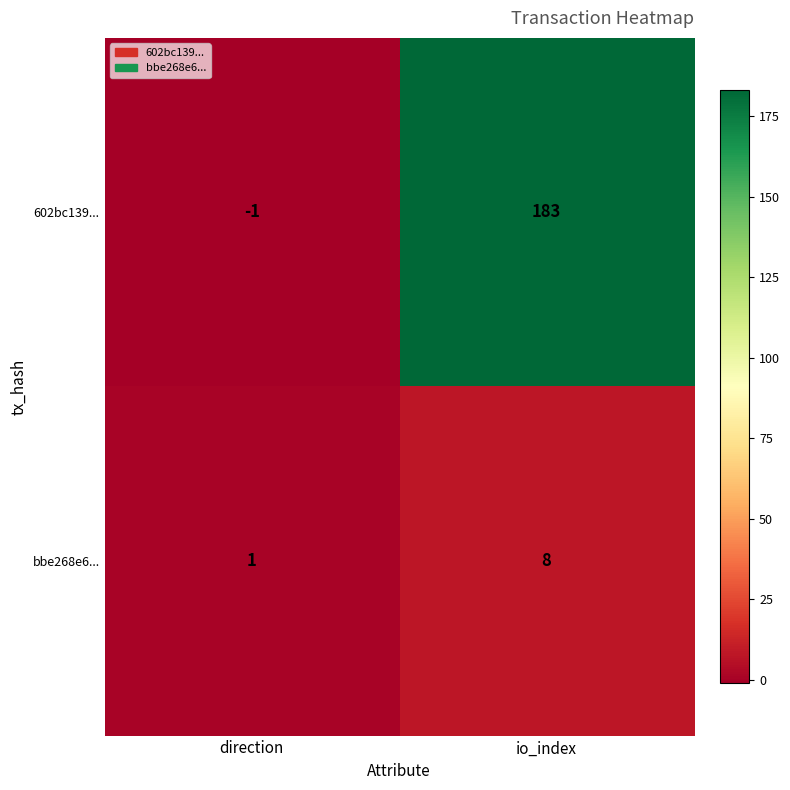

The 602bc139... series shows -1 at direction. True or false?

True